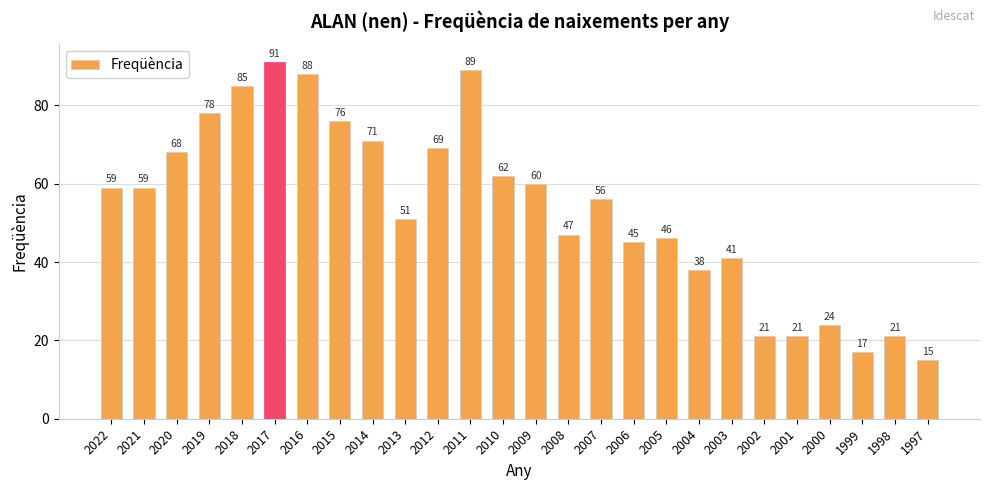

What is the average value?

54